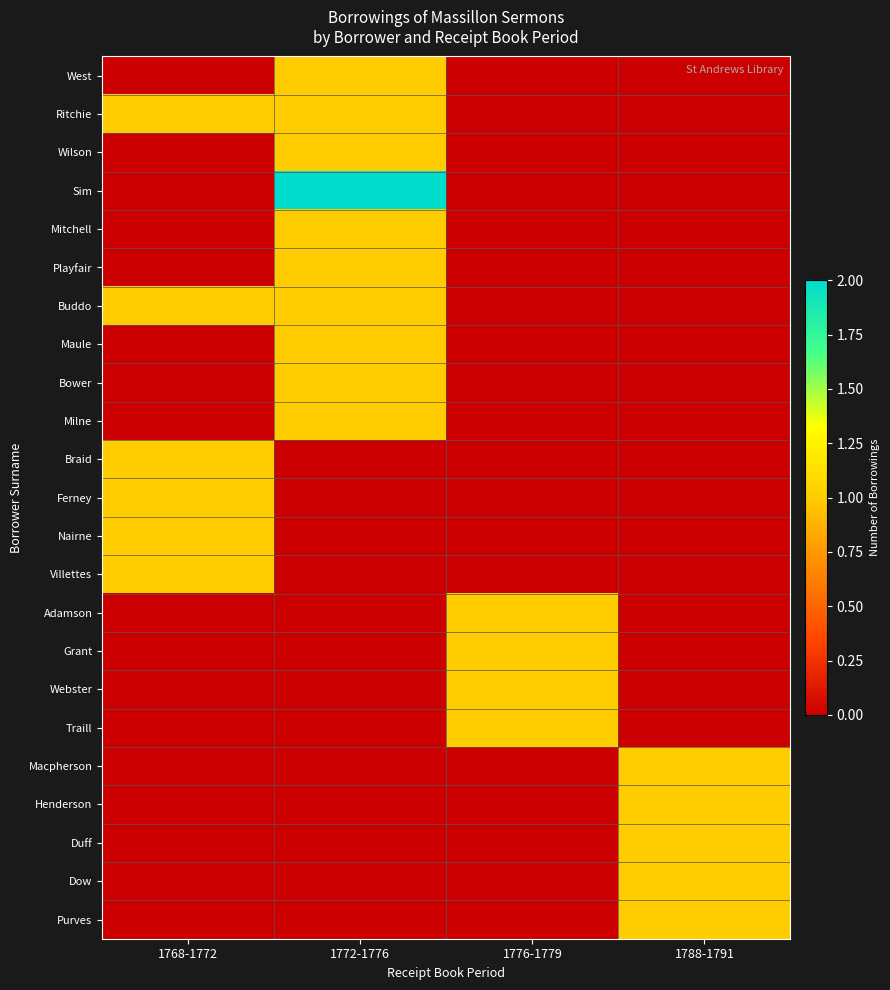

At which category does the chart reach its peak across all series?

1772-1776